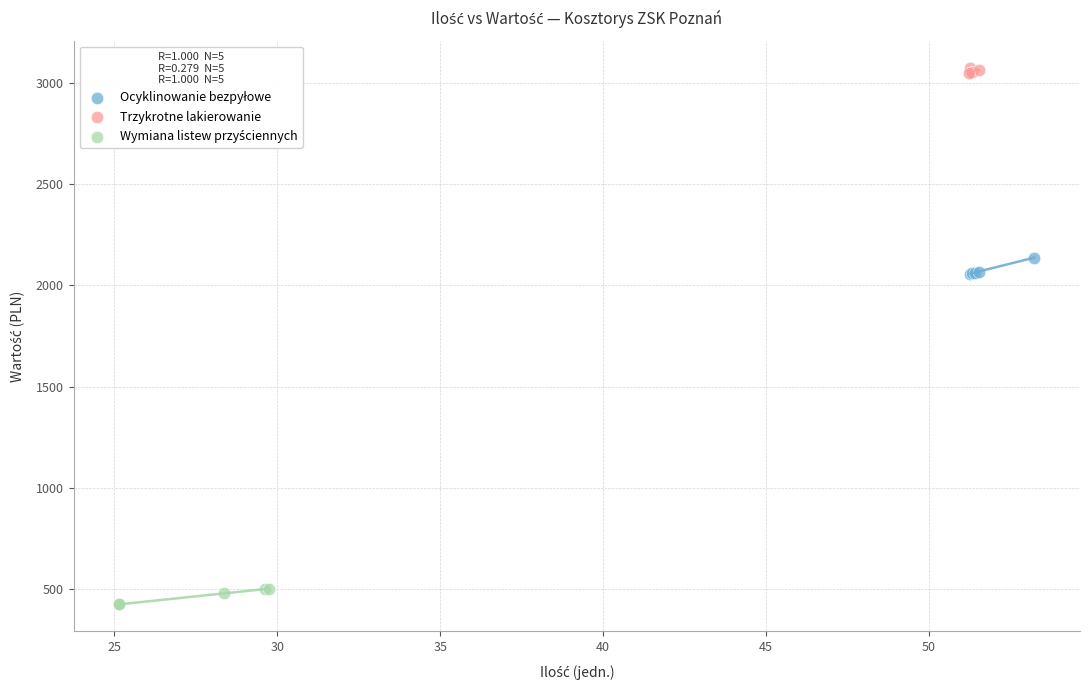

Which series contains the highest Y value?

Trzykrotne lakierowanie